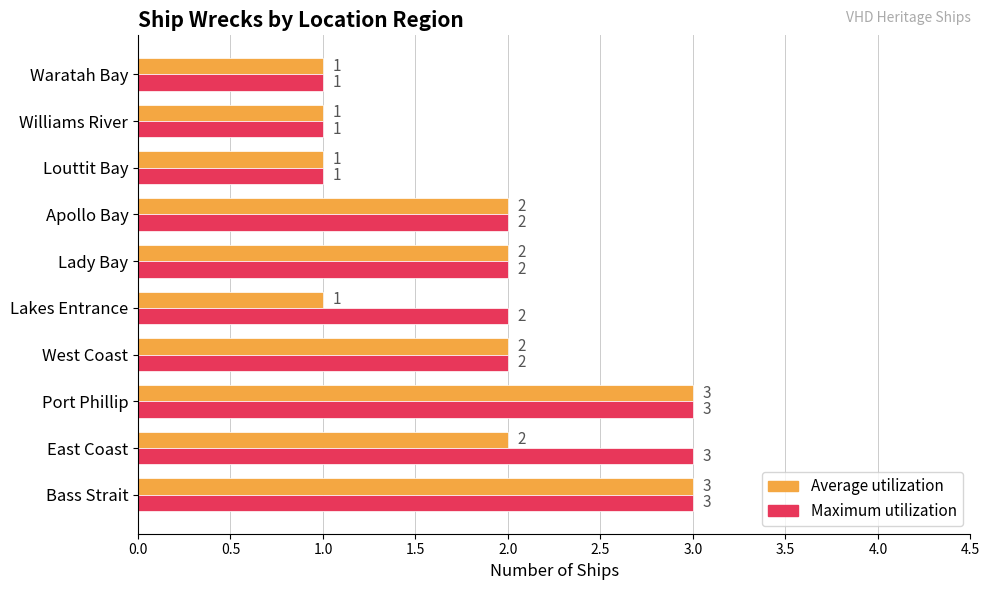

Rank the series by their average value, from lowest to highest.

Average utilization, Maximum utilization